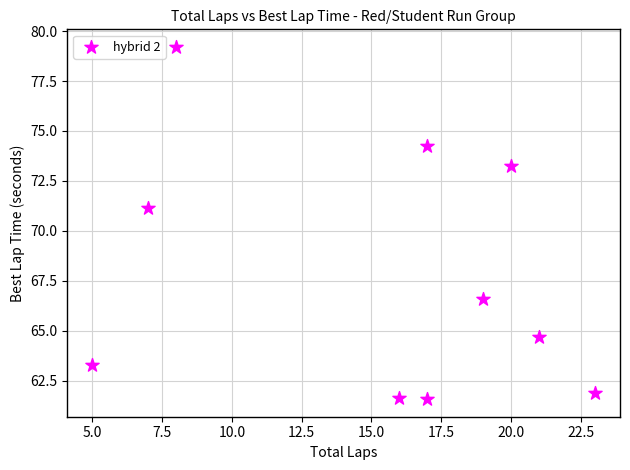

What is the range of X values (max minus min)?

18.0